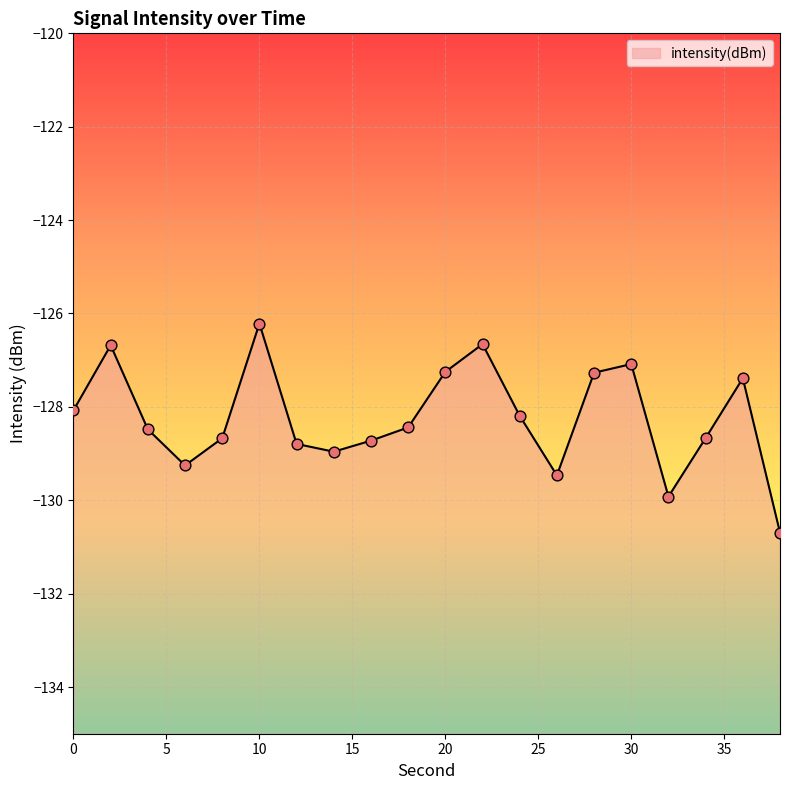

What is the change in value from 14 to 34?

+0.3